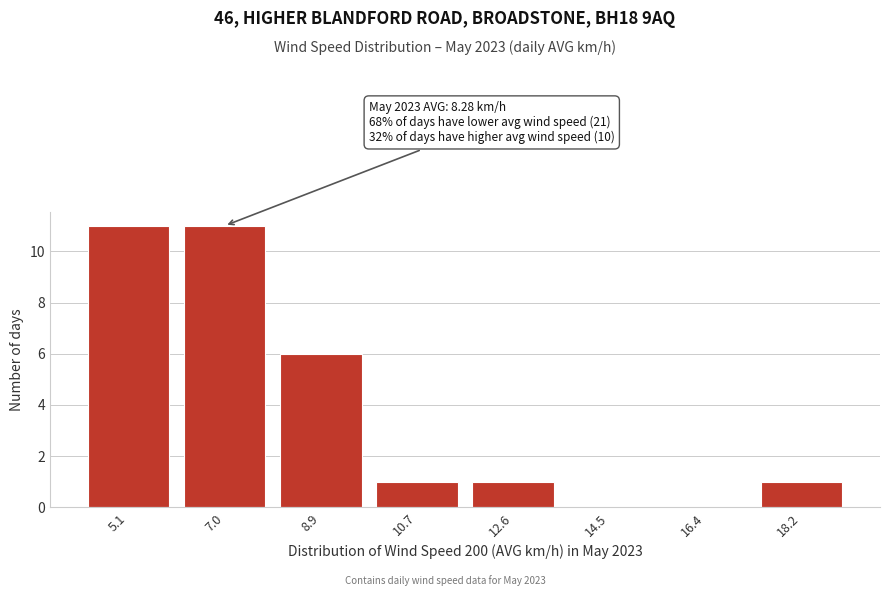

Reading left to right, transcribe all the data shown in this chart.

5.1=11	7.0=11	8.9=6	10.7=1	12.6=1	14.5=0	16.4=0	18.2=1